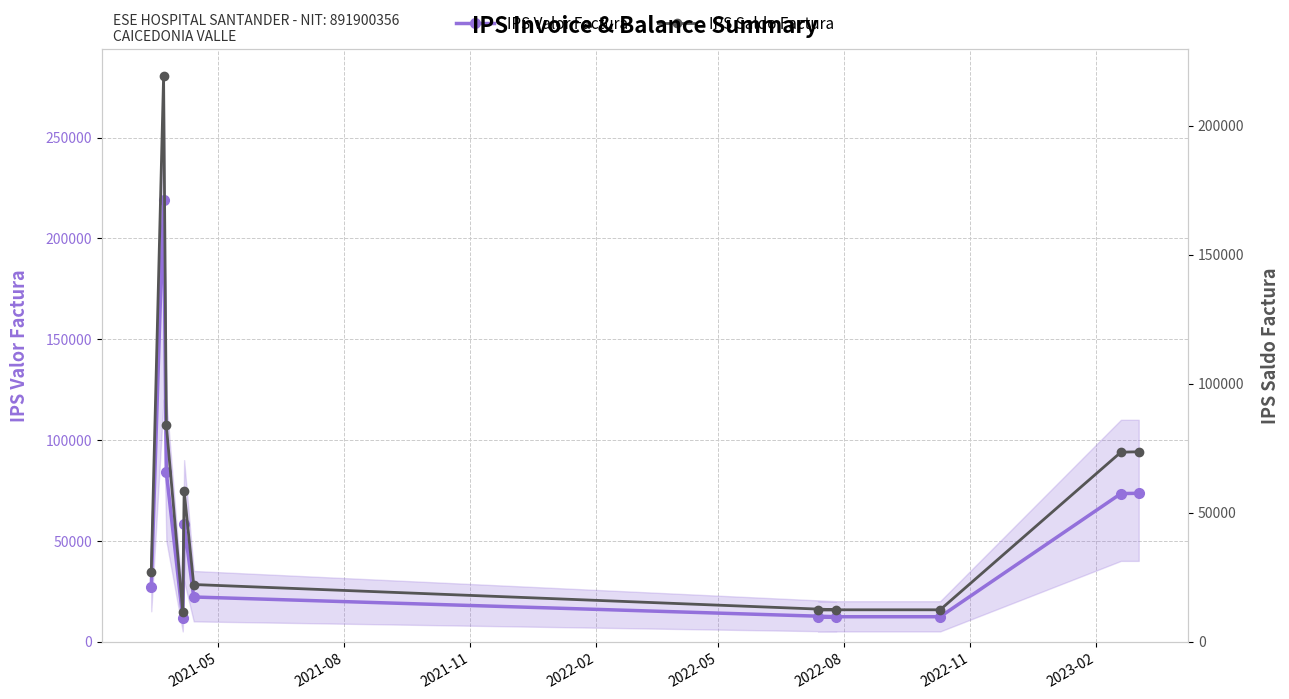

Which series has the widest spread of values?

IPS Valor Factura